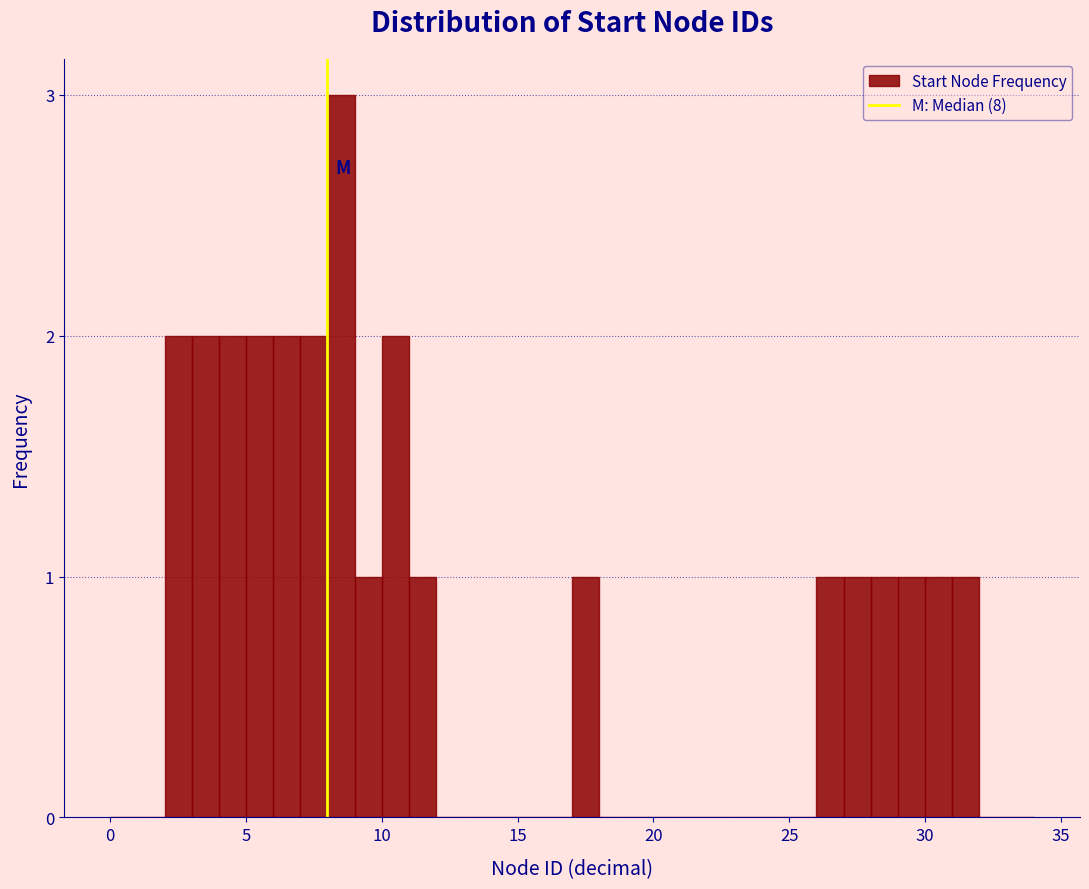

Around what value on the x-axis is the tallest bar? Give the approximate position of its centre, as read against the axis.

8.5